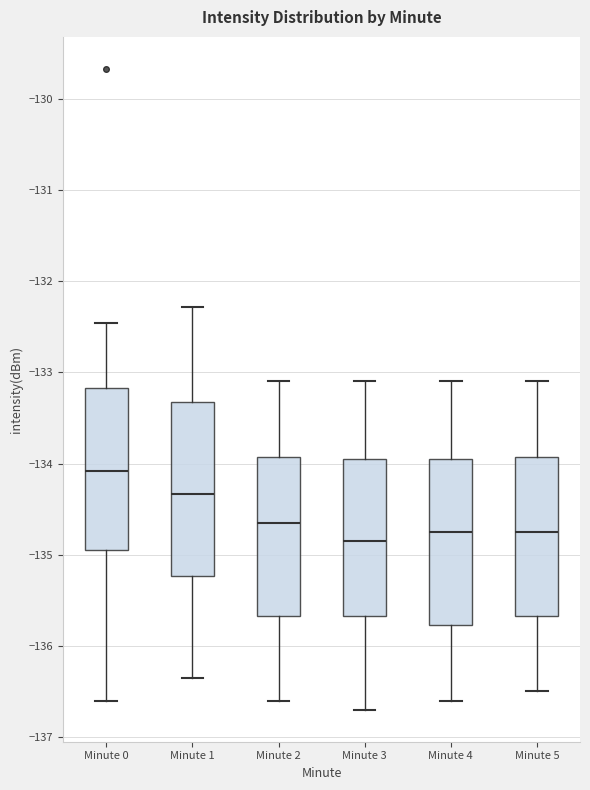

Where is the upper edge of the box for Minute 3 on the y-axis? The values are not printed on the chart, so give them approximately, as read against the axis.

-133.9